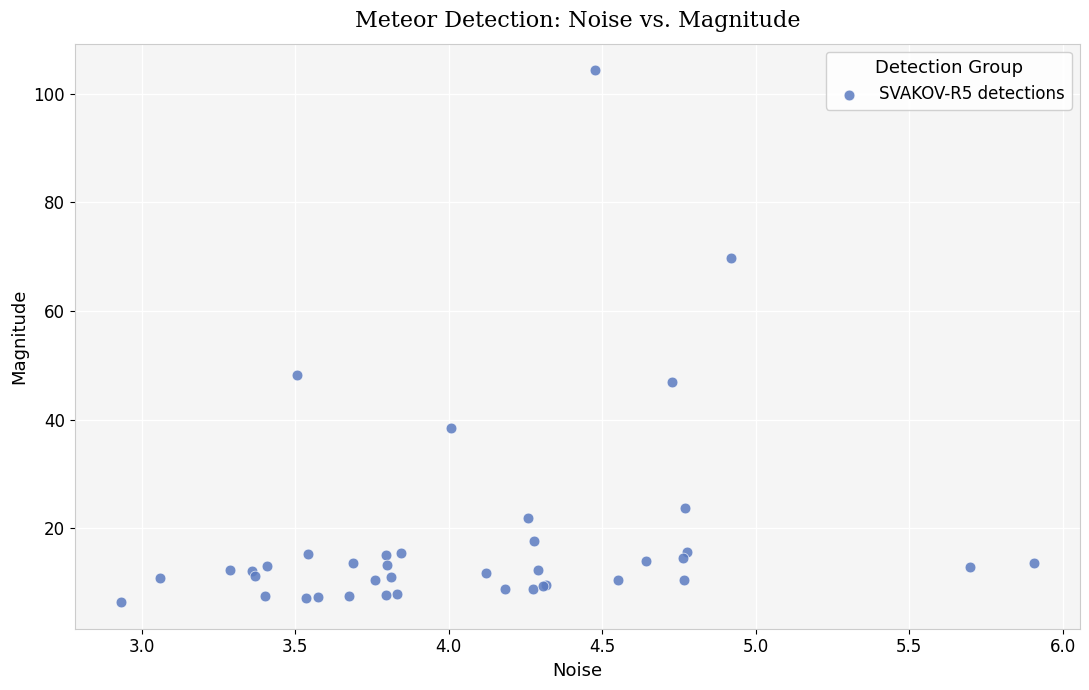

What Y value in the scatter plot is closest to 55?

48.2